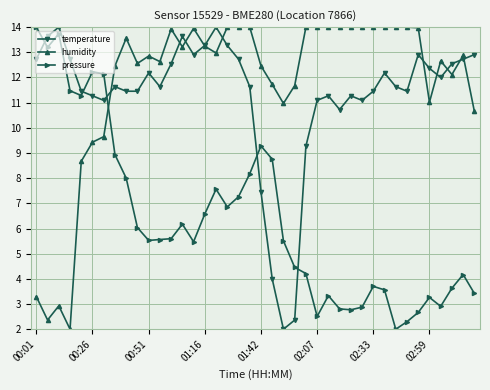

Which series has the largest total across all categories?

humidity